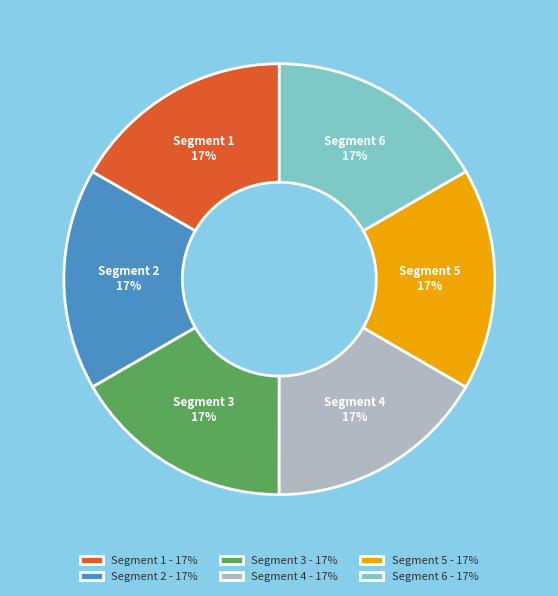

How many slices are in this pie chart?

6